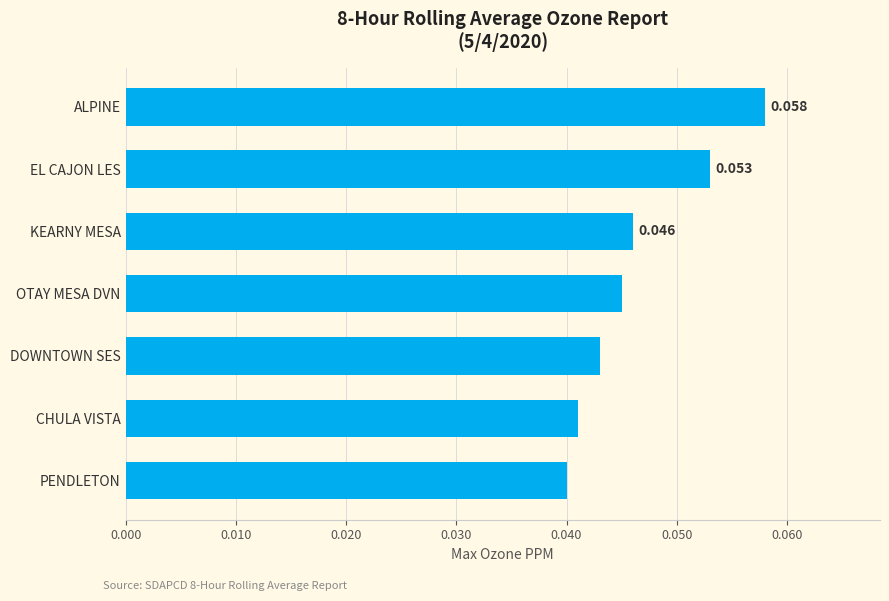

Between PENDLETON and KEARNY MESA, which is larger?

KEARNY MESA